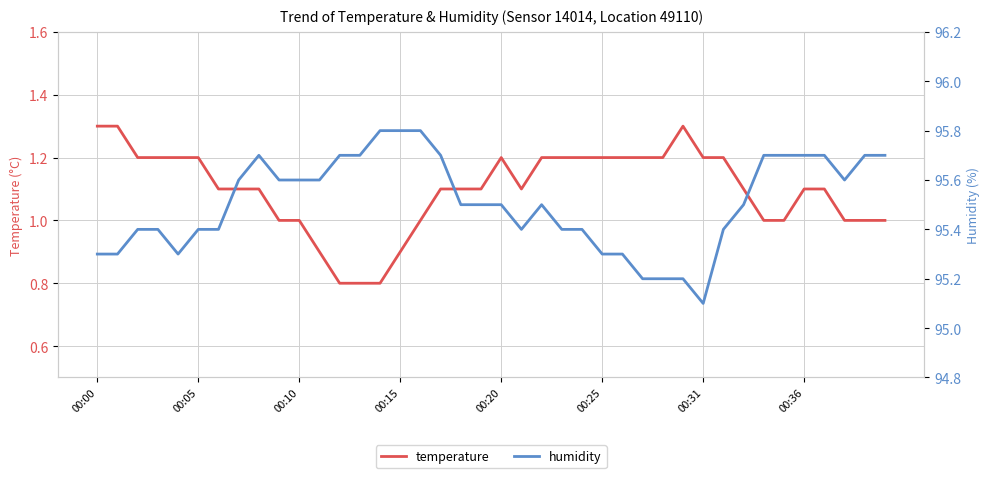

How many interior local valleys does the humidity series have?

4